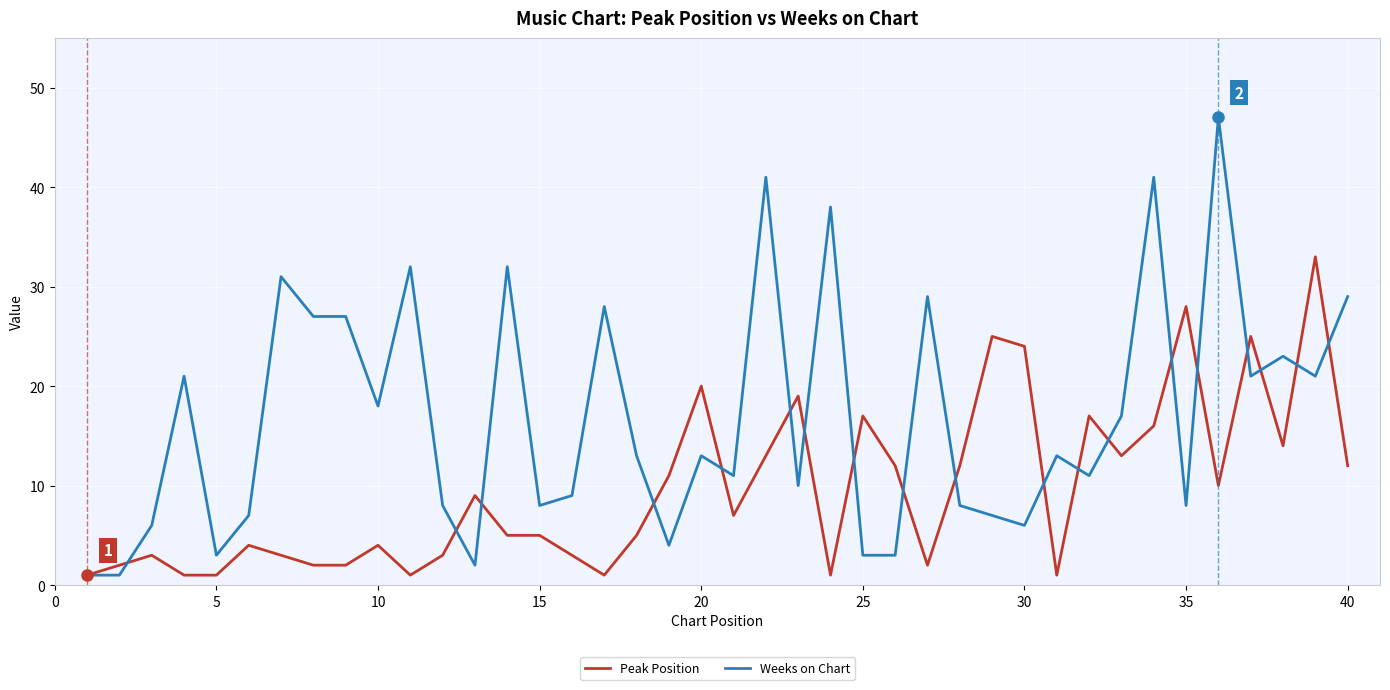

What is the average value of the Weeks on Chart series?

17